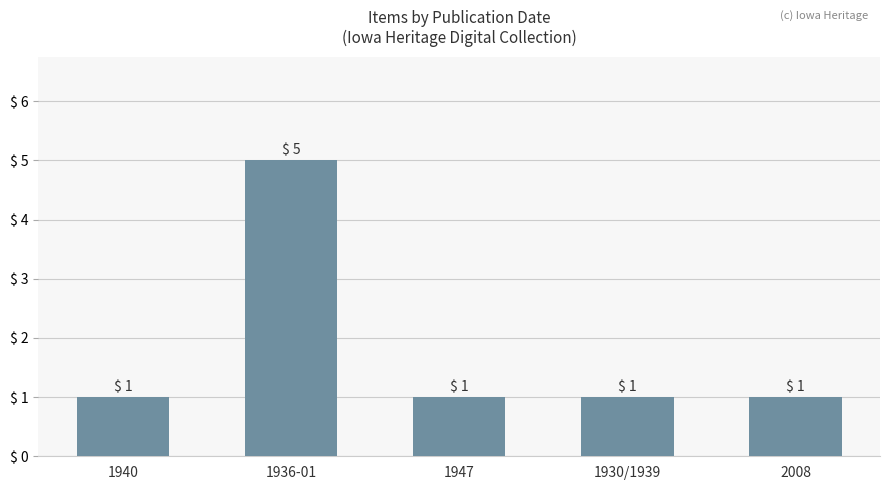

What is the change in value from 1940 to 1936-01?

+4